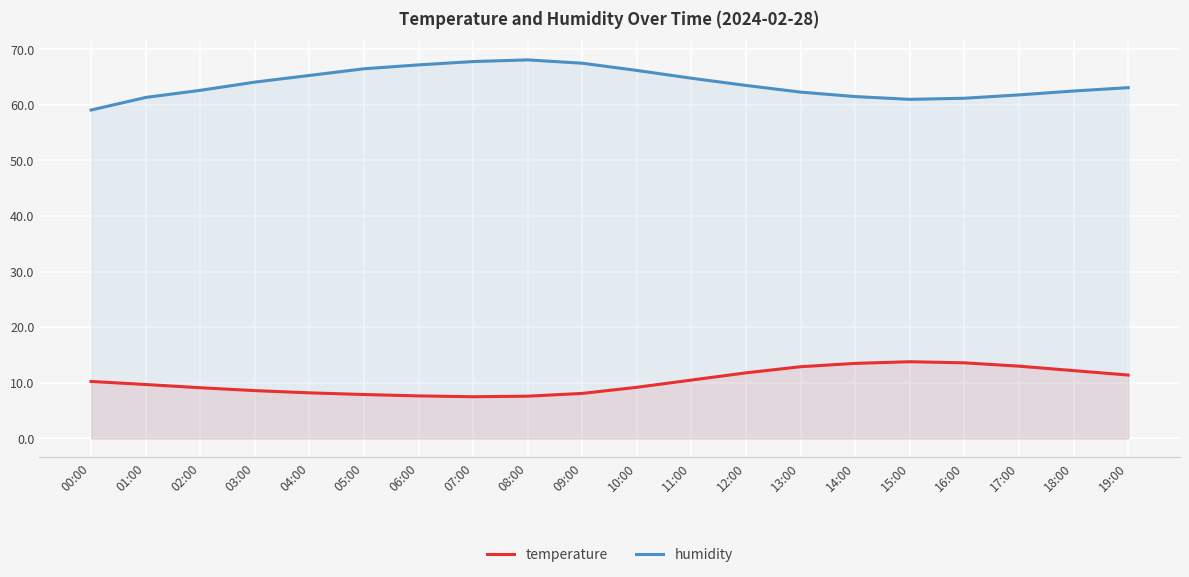

Which category has the highest value in the humidity series?

08:00